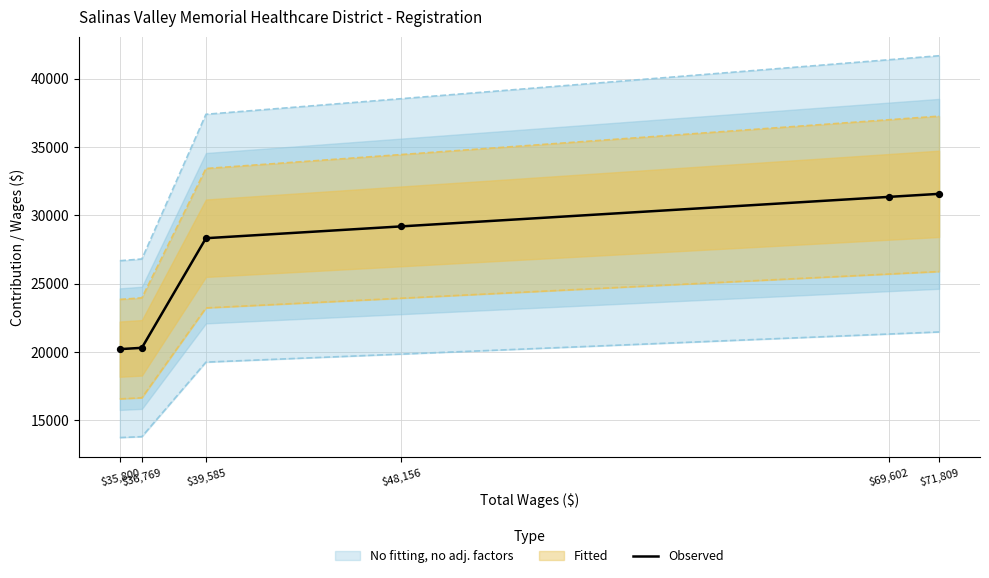

Which has a higher value, $39,585 or $71,809?

$71,809